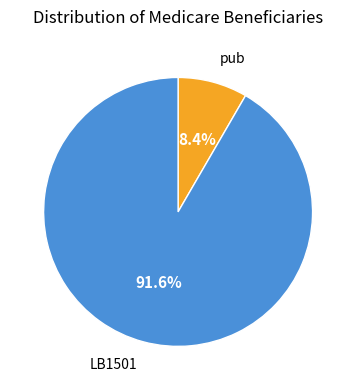

Is there any slice that represents more than half of the pie?

Yes